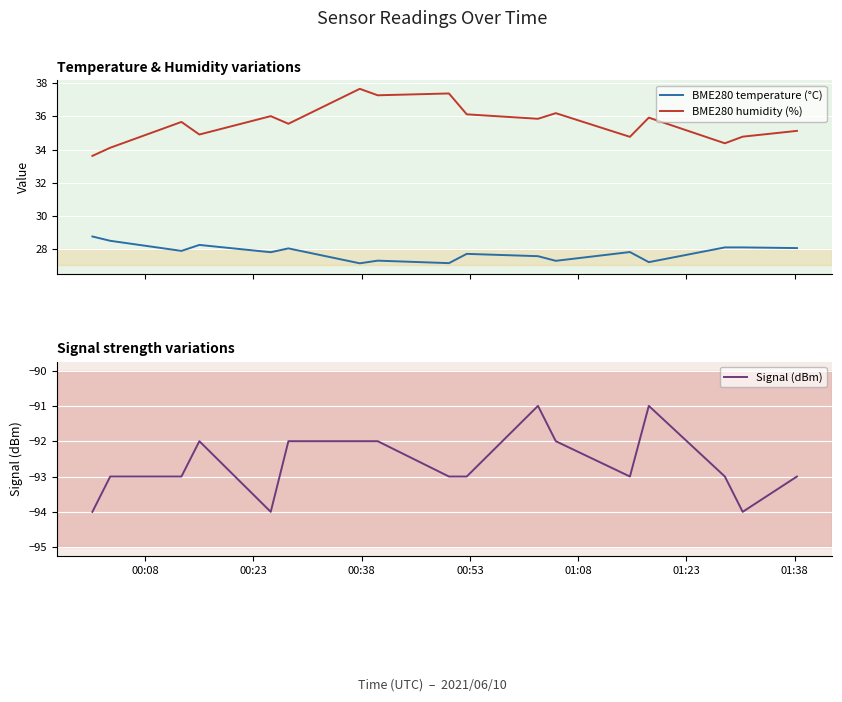

What is the minimum value for BME280 temperature (°C)?

27.1